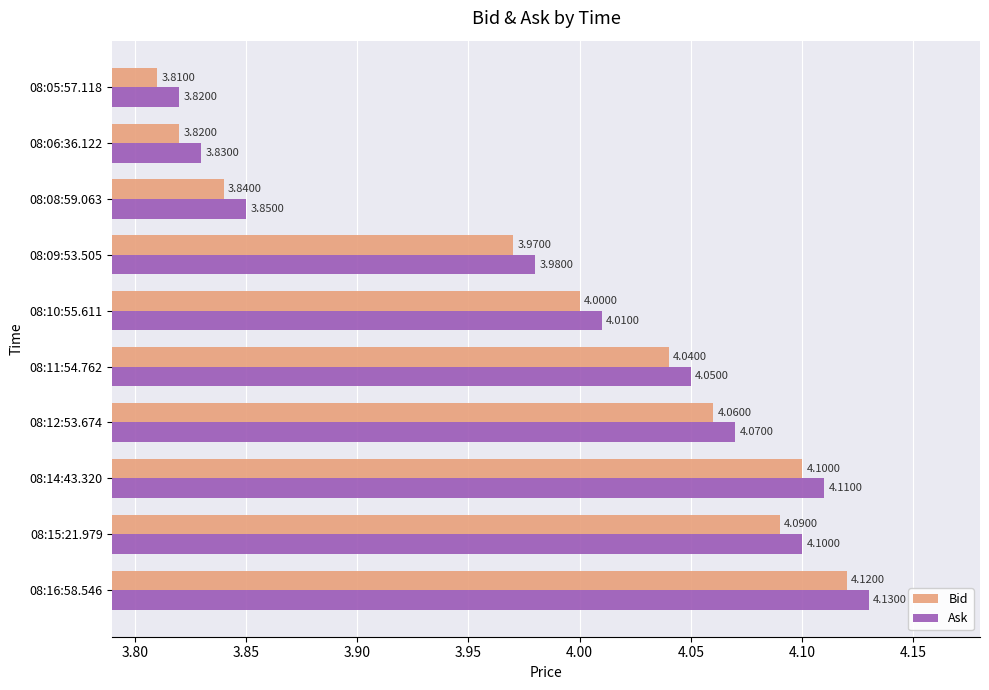

At which label is Bid closest to 3?

08:05:57.118